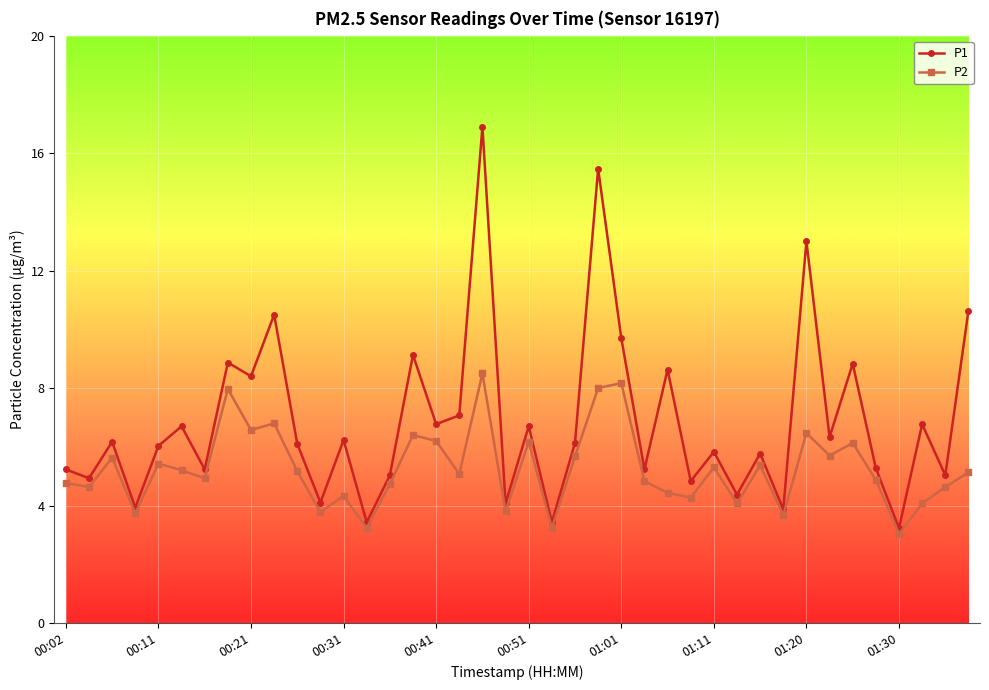

How many lines are shown in the chart?

2